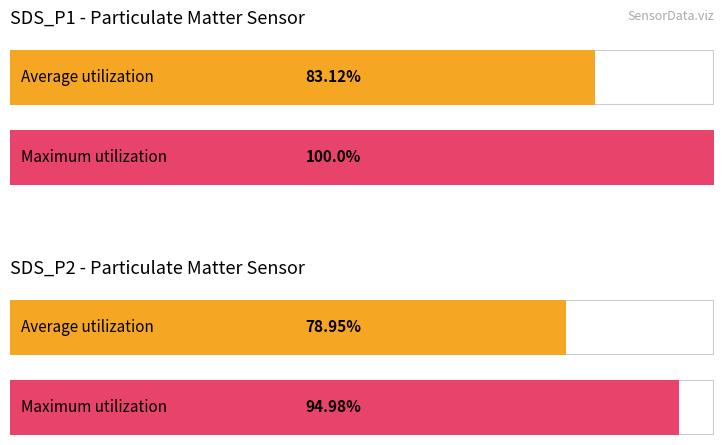

Are the bars grouped side by side (vs. stacked)?

Yes